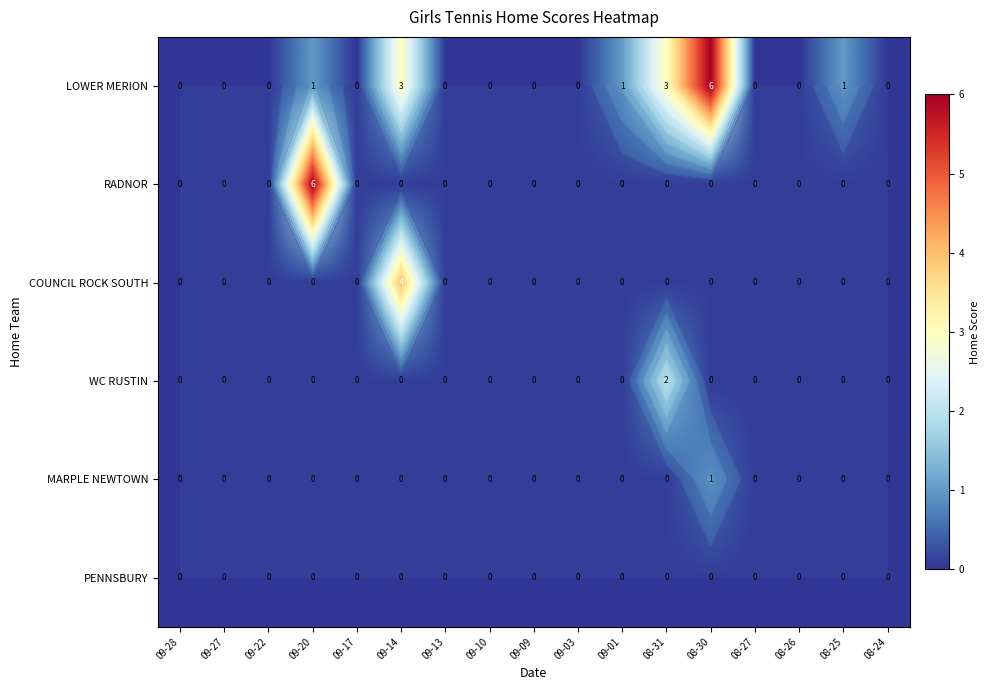

Is the value of LOWER MERION at 08-26 greater than the value of WC RUSTIN at 08-31?

No